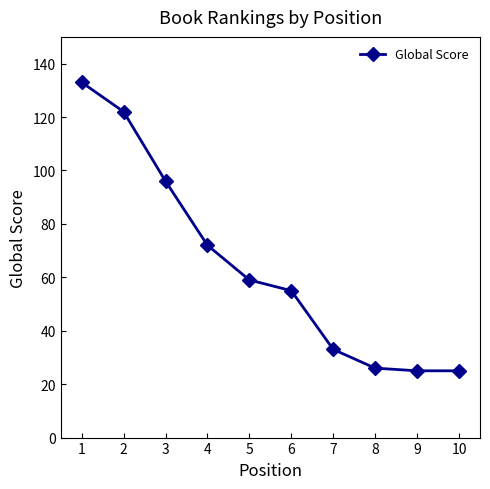

What is the value of the 5th point from the left?

59